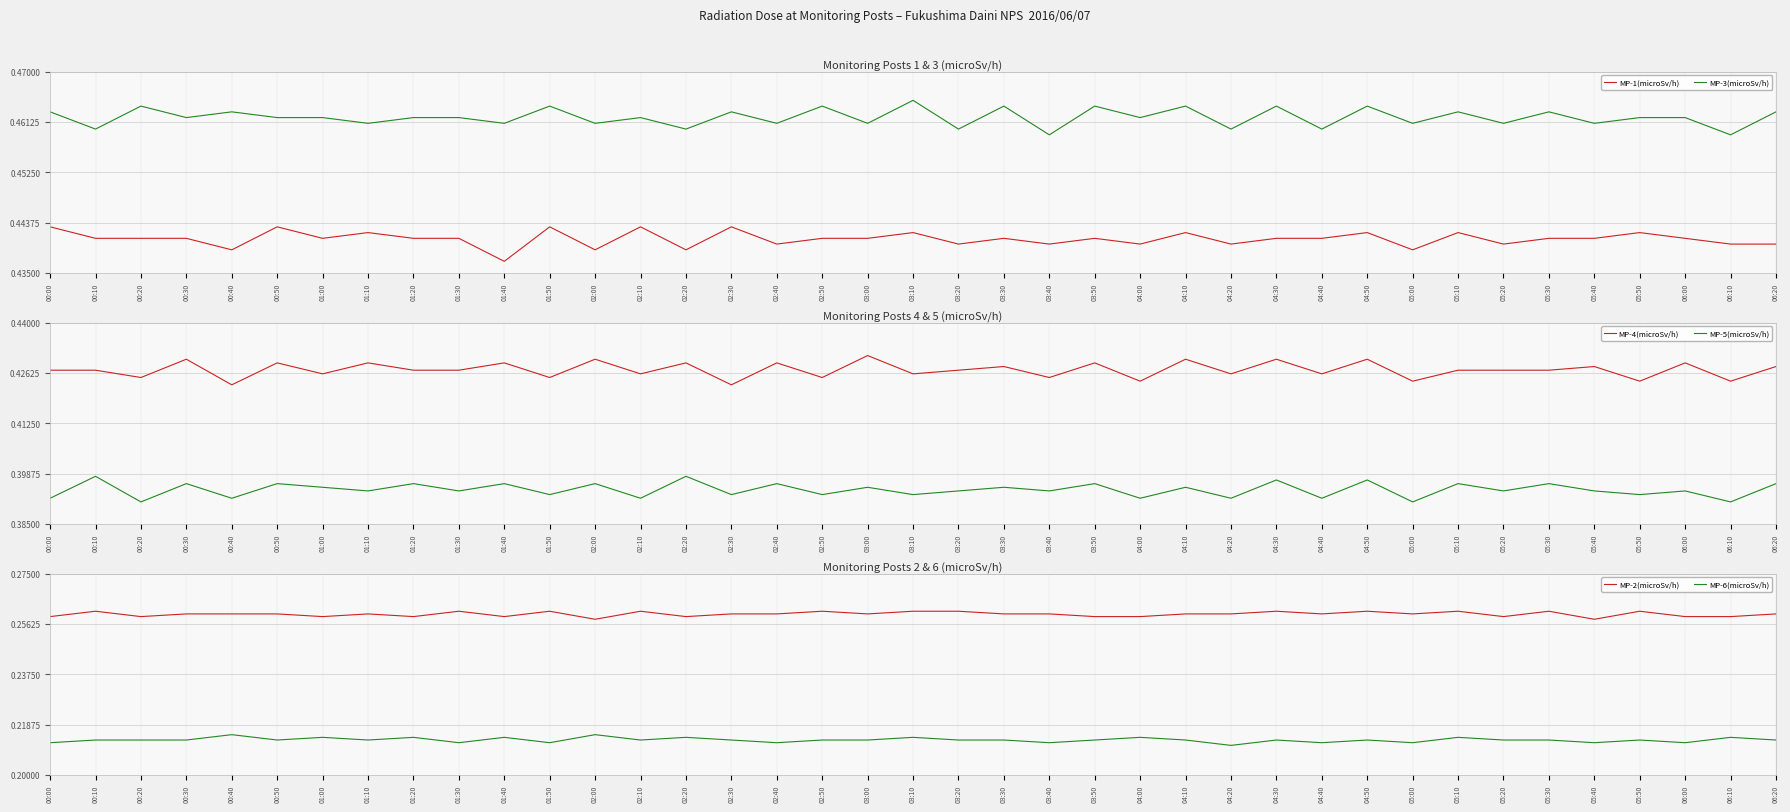

What is the label of the 17th point from the left?

02:40